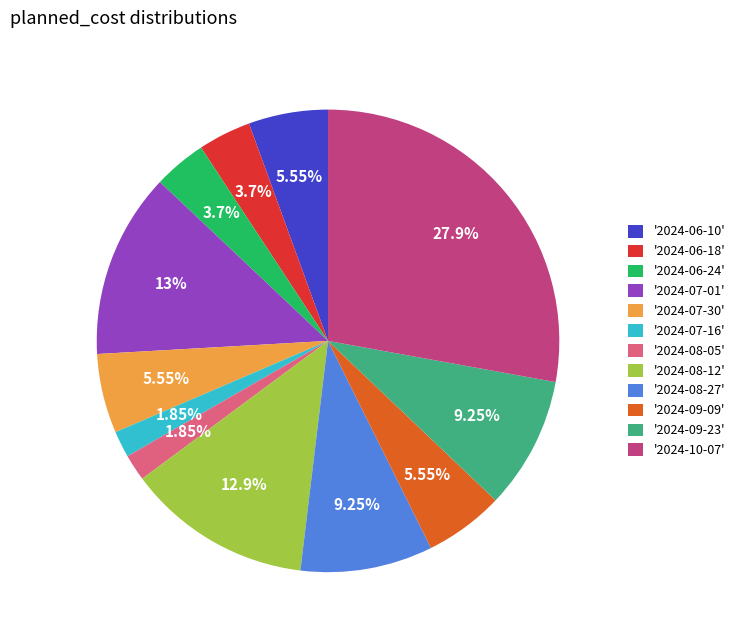

Count the number of slices in the pie.

12